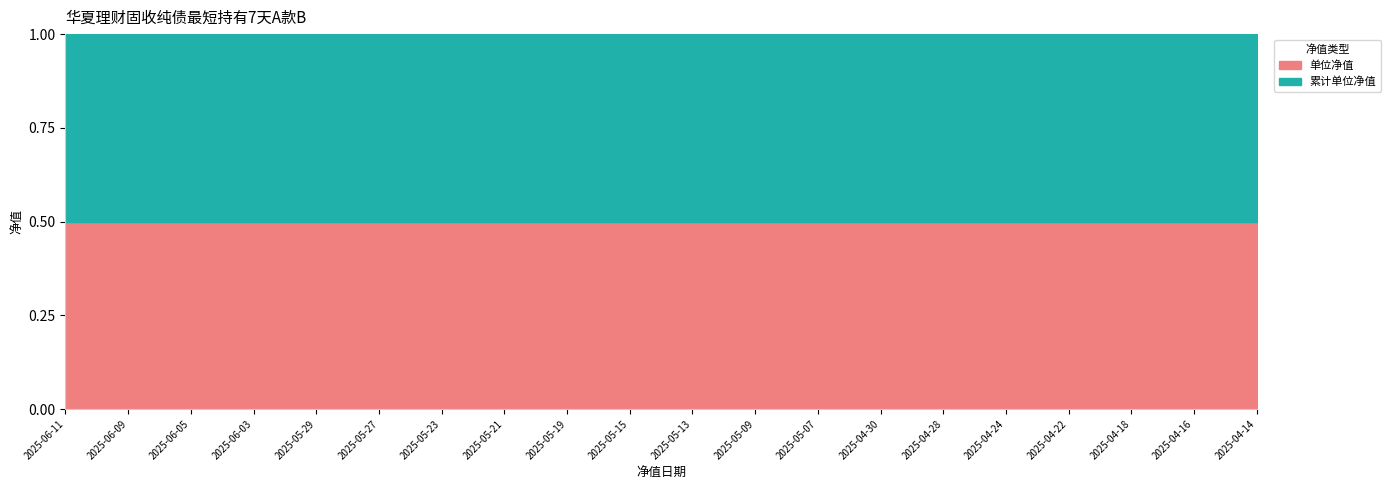

Count the number of categories in the chart.

39